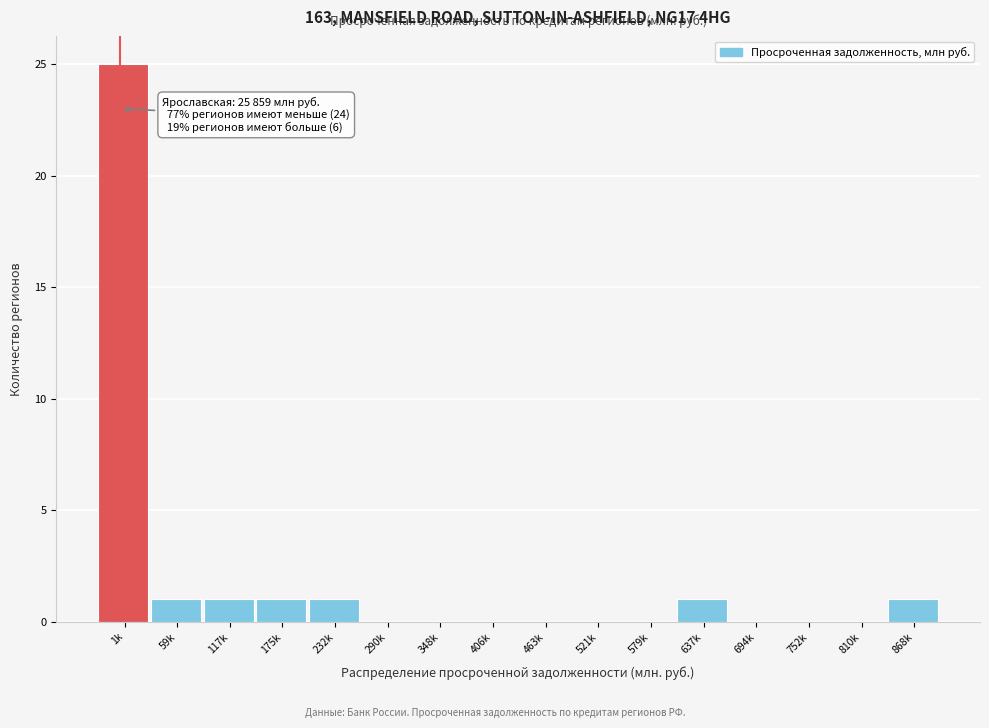

Reading left to right, what are all the values shown in this chart?

1k=25	59k=1	117k=1	175k=1	232k=1	290k=0	348k=0	406k=0	463k=0	521k=0	579k=0	637k=1	694k=0	752k=0	810k=0	868k=1